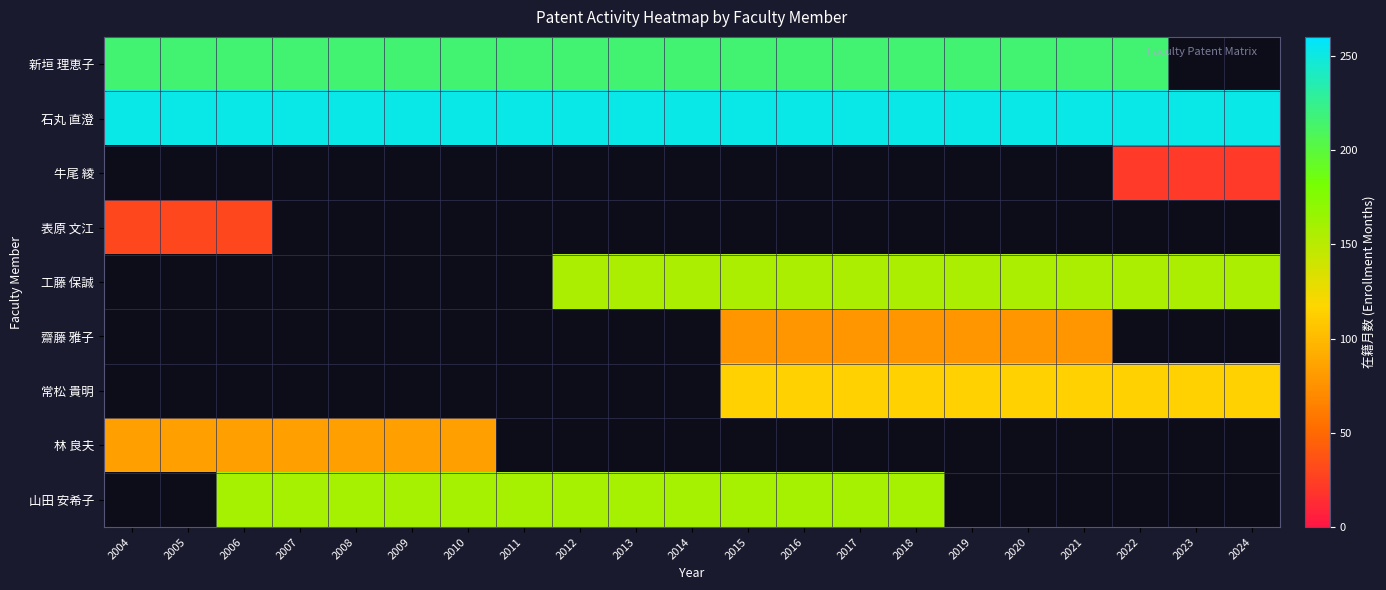

Which has a higher value, 2005 or 2018?

2005